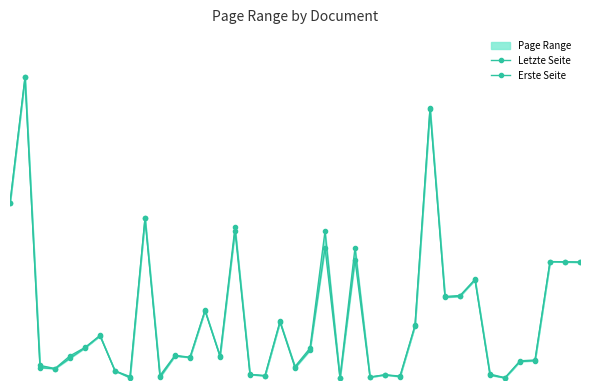

How many interior local valleys does the Erste Seite series have?

12